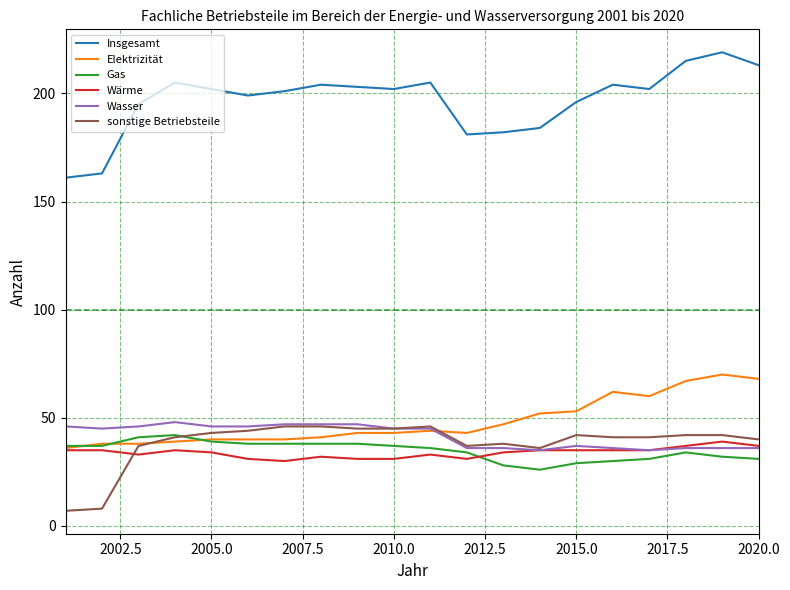

What is the maximum value for Gas?

42